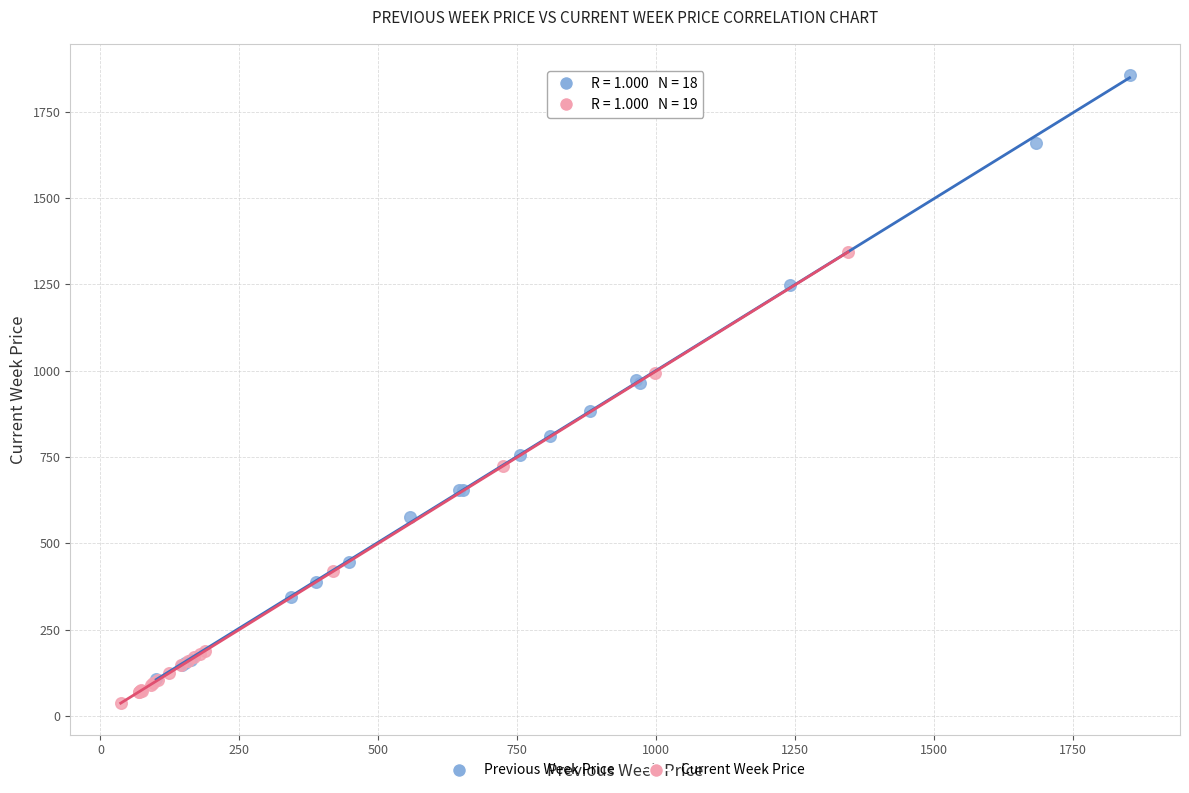

Which series has the largest Y range (max minus min)?

Previous Week Price